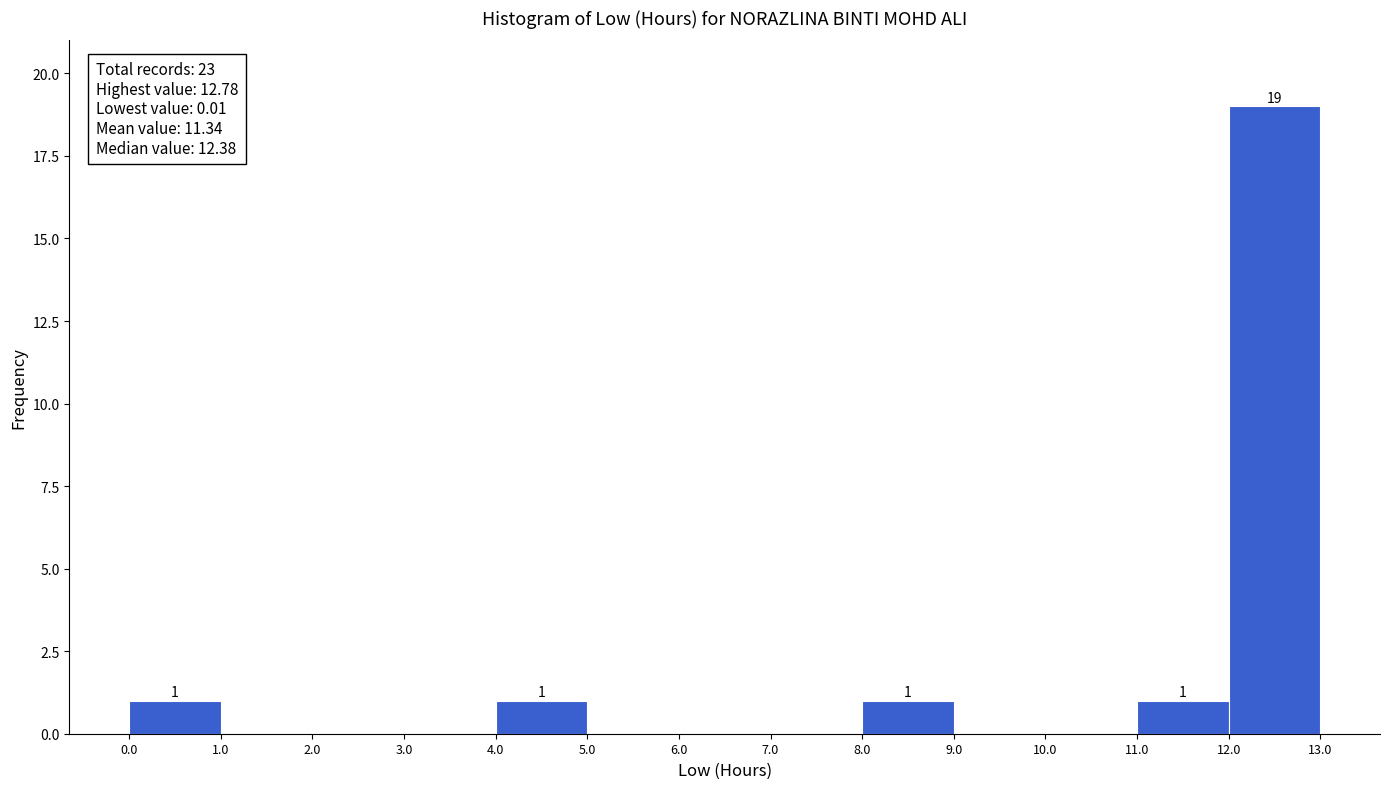

Over which range of the x-axis is the bar tallest?

12.0 to 13.0